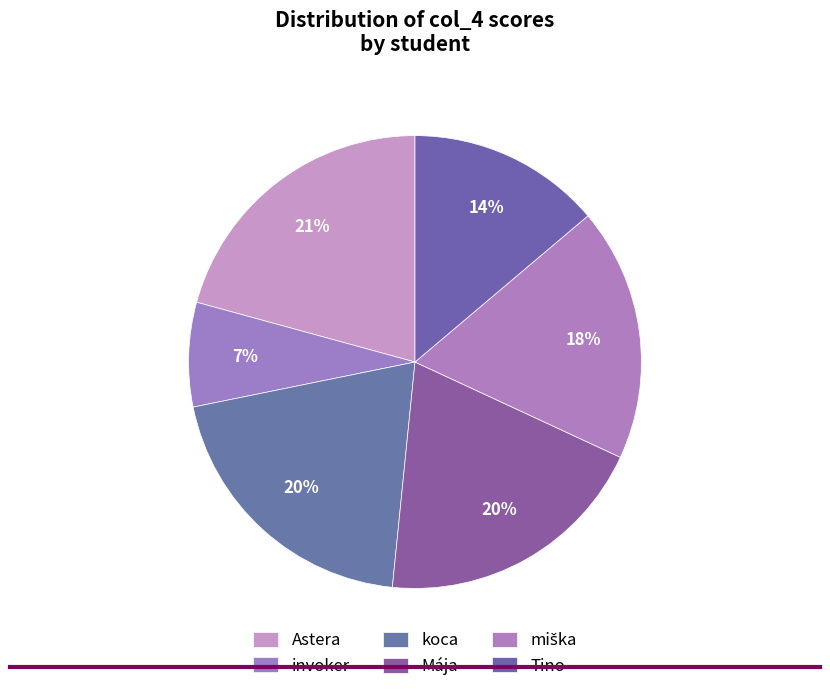

To the nearest percent, what portion does invoker represent?

7%